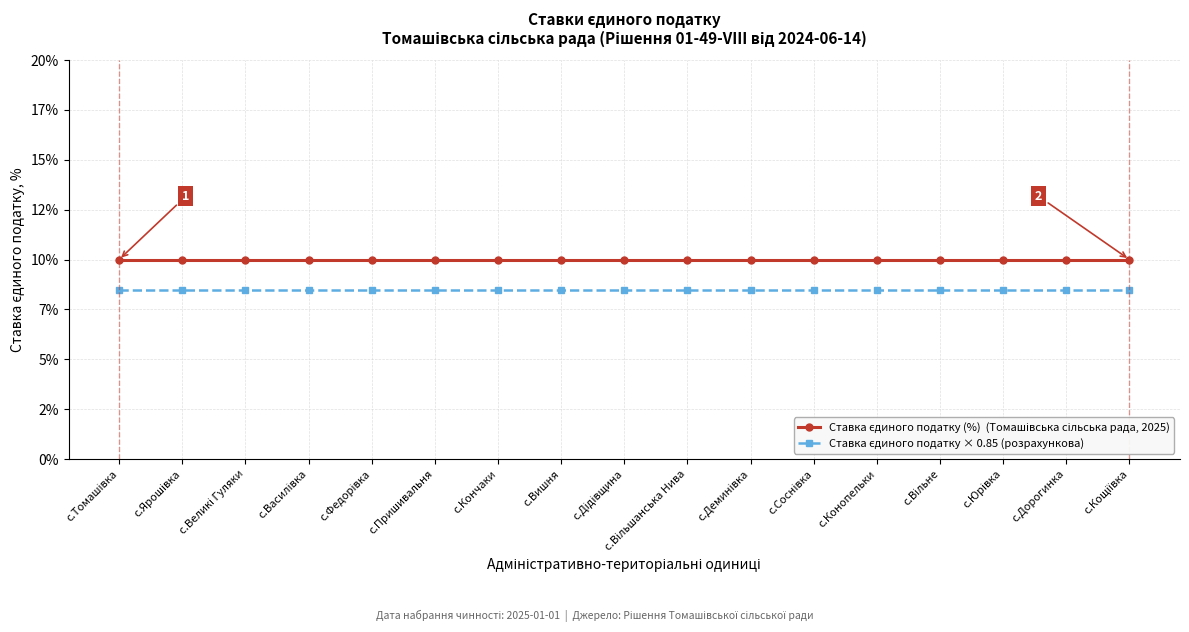

Is it true that Ставка єдиного податку × 0.85 (розрахункова) equals 12.6 at с.Вільшанська Нива?

False